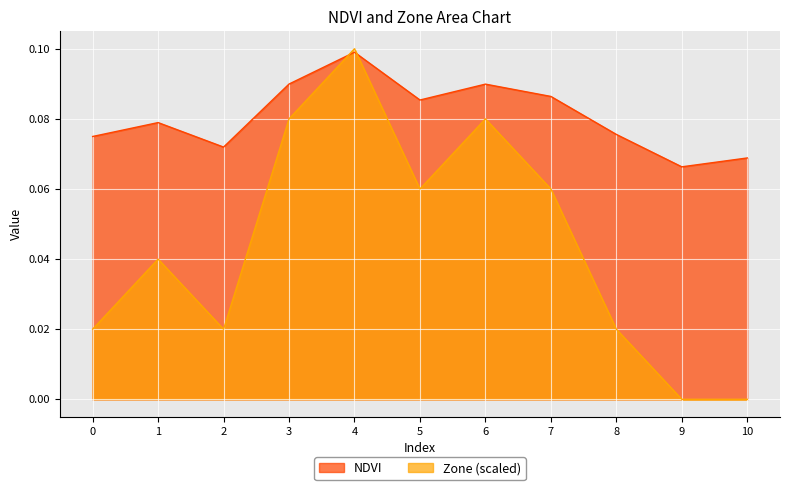

How many distinct data groups are displayed?

2